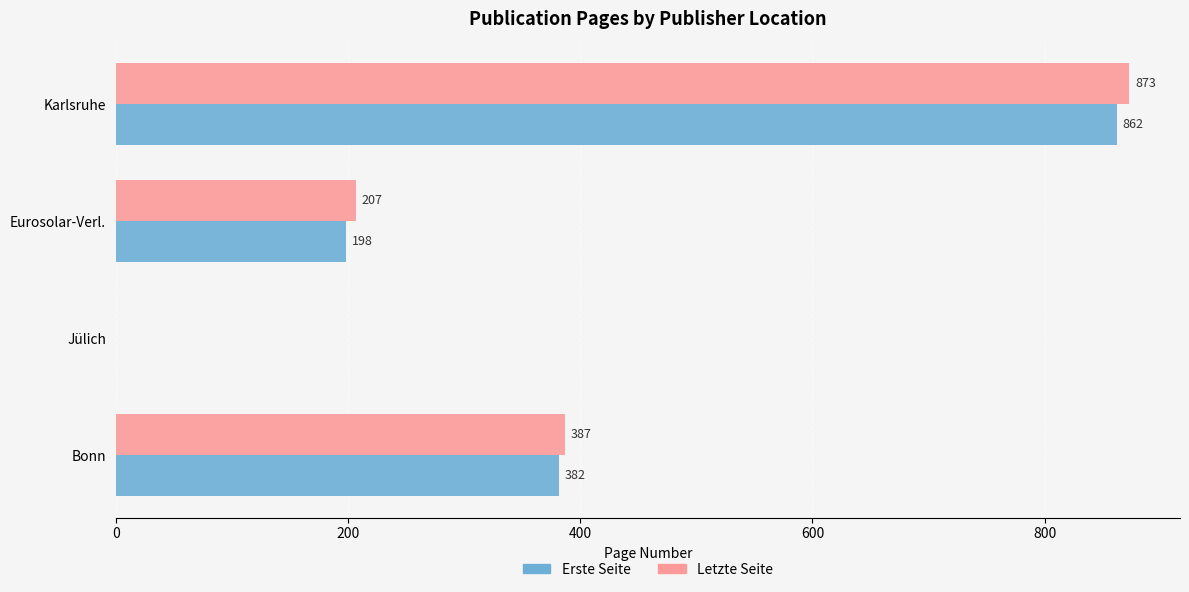

What is the total value across all series at Eurosolar-Verl.?

405